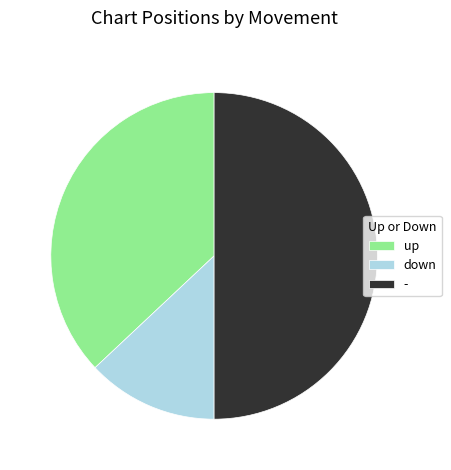

What is the ratio of the value at - to the value at down?

3.8